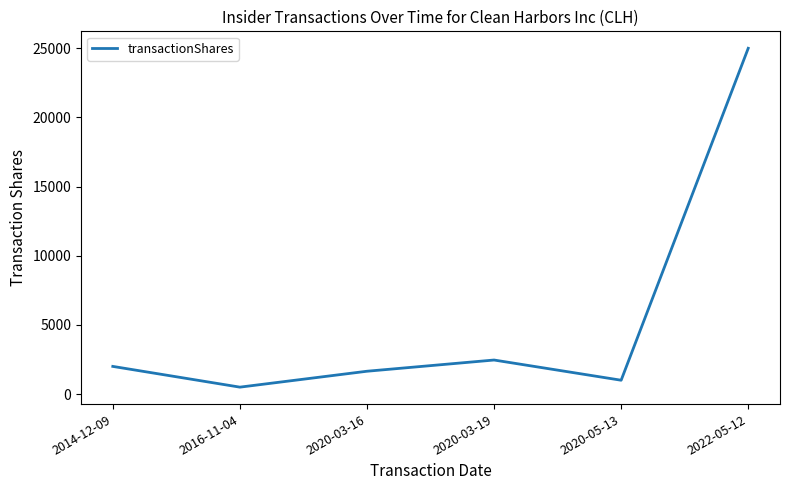

What is the change in value from 2020-03-19 to 2022-05-12?

+22539